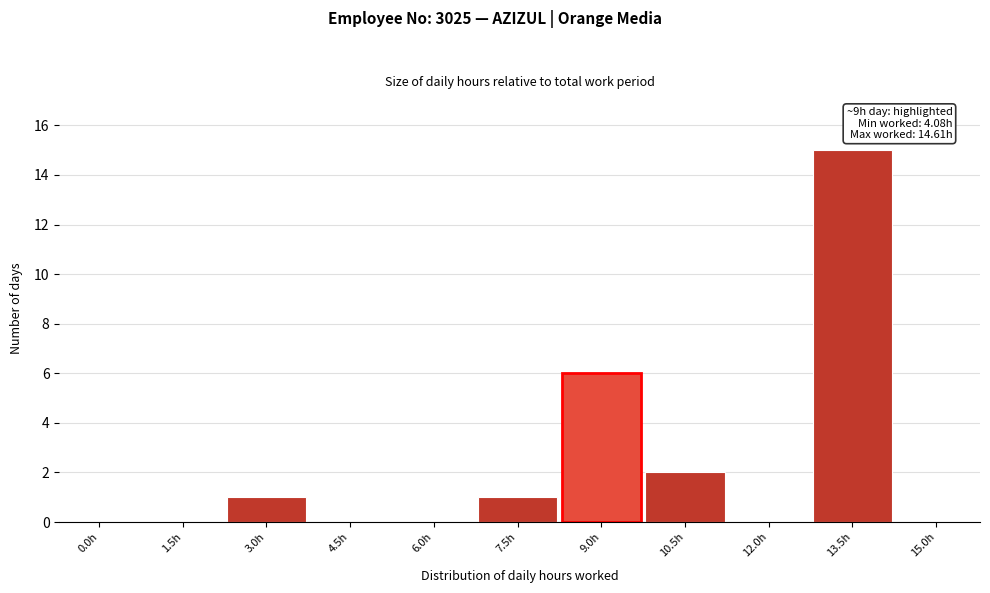

Reading left to right, transcribe all the data shown in this chart.

0.0h=0	1.5h=0	3.0h=1	4.5h=0	6.0h=0	7.5h=1	9.0h=6	10.5h=2	12.0h=0	13.5h=15	15.0h=0